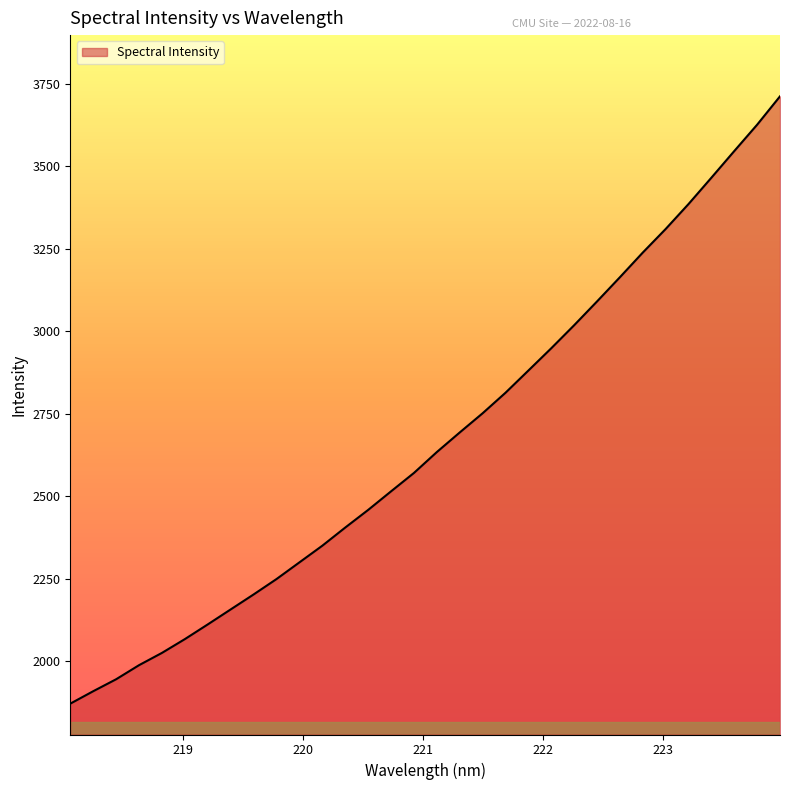

What is the difference between the maximum and minimum values?

1841.7